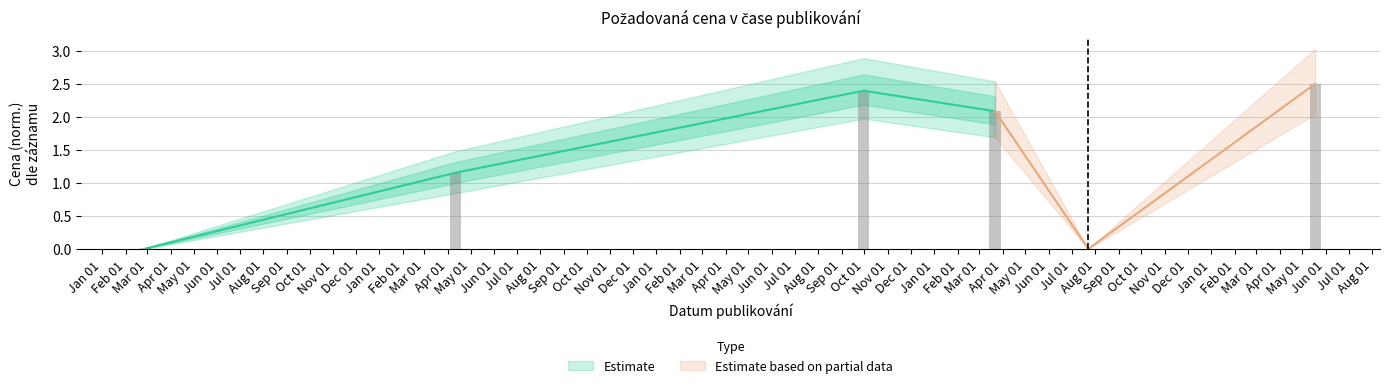

At which category does the chart reach its peak across all series?

2022-05-18